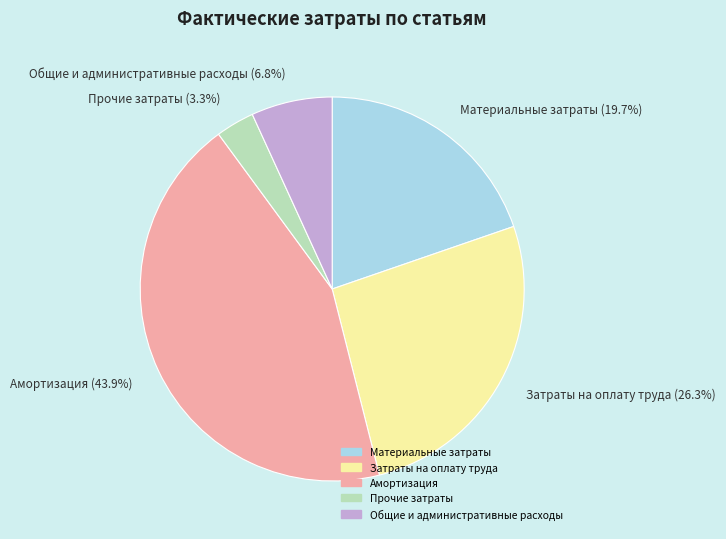

True or false: Общие и административные расходы accounts for 17% of the total.

False